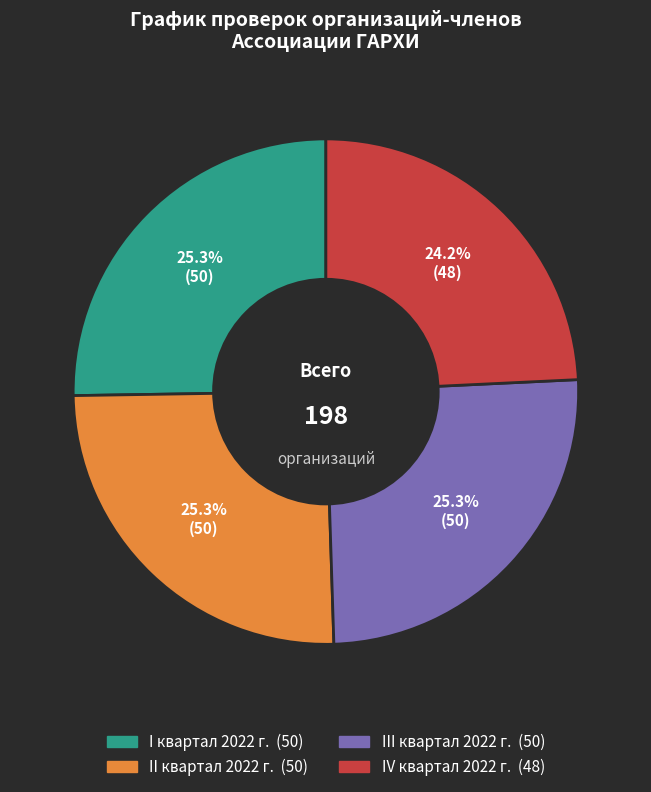

Count the number of slices in the pie.

4